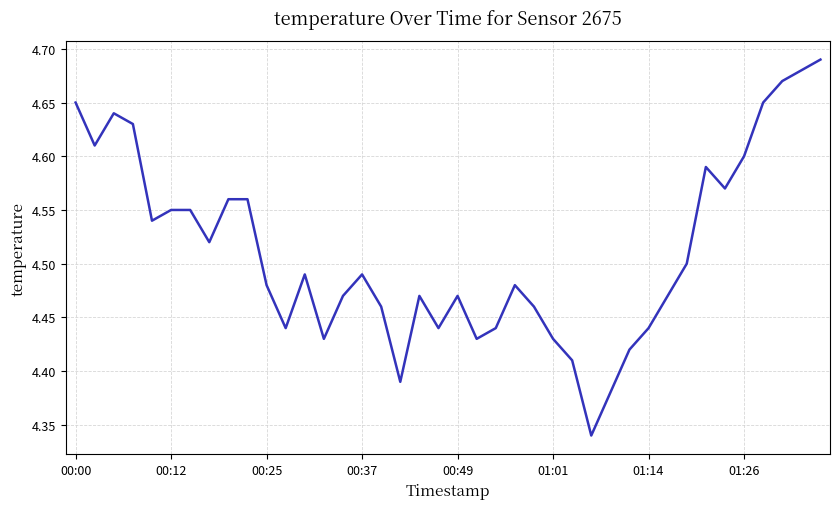

How many lines are shown in the chart?

1